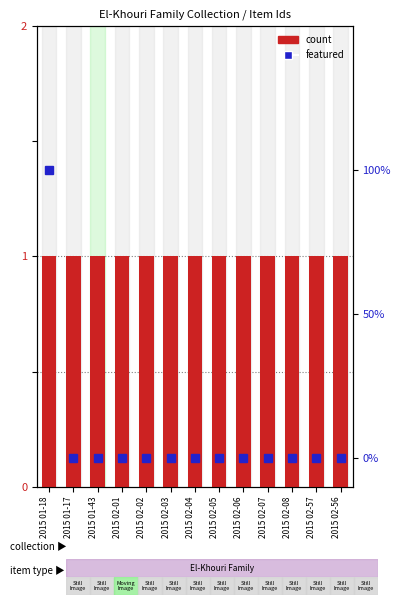

What is the label of the 1st bar from the left?

2015 01-18